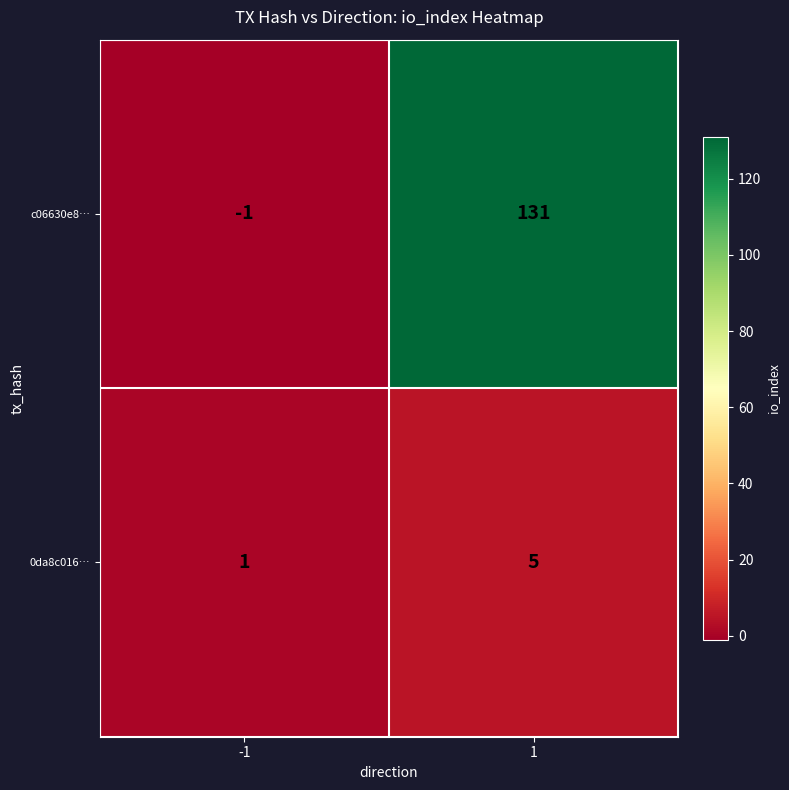

What is the sum of all c06630e8… values?

130